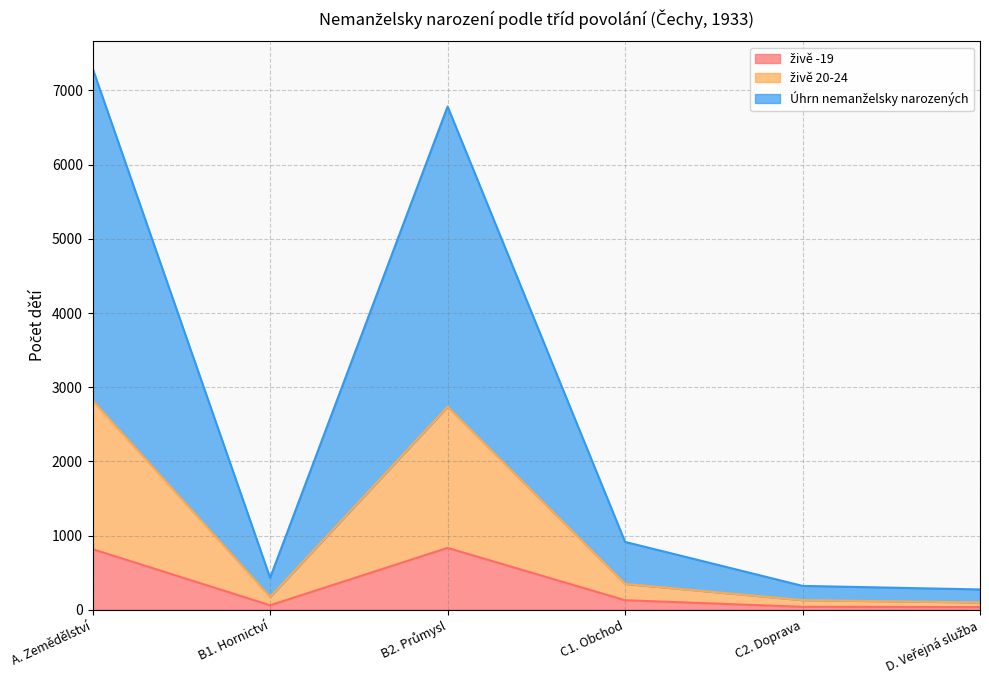

Reading left to right, what are all the values shown in this chart?

živě -19: A. Zemědělství=817	B1. Hornictví=61	B2. Průmysl=834	C1. Obchod=129	C2. Doprava=40	D. Veřejná služba=36
živě 20-24: A. Zemědělství=2821	B1. Hornictví=173	B2. Průmysl=2737	C1. Obchod=349	C2. Doprava=130	D. Veřejná služba=99
Úhrn nemanželsky narozených: A. Zemědělství=7295	B1. Hornictví=431	B2. Průmysl=6783	C1. Obchod=915	C2. Doprava=322	D. Veřejná služba=274